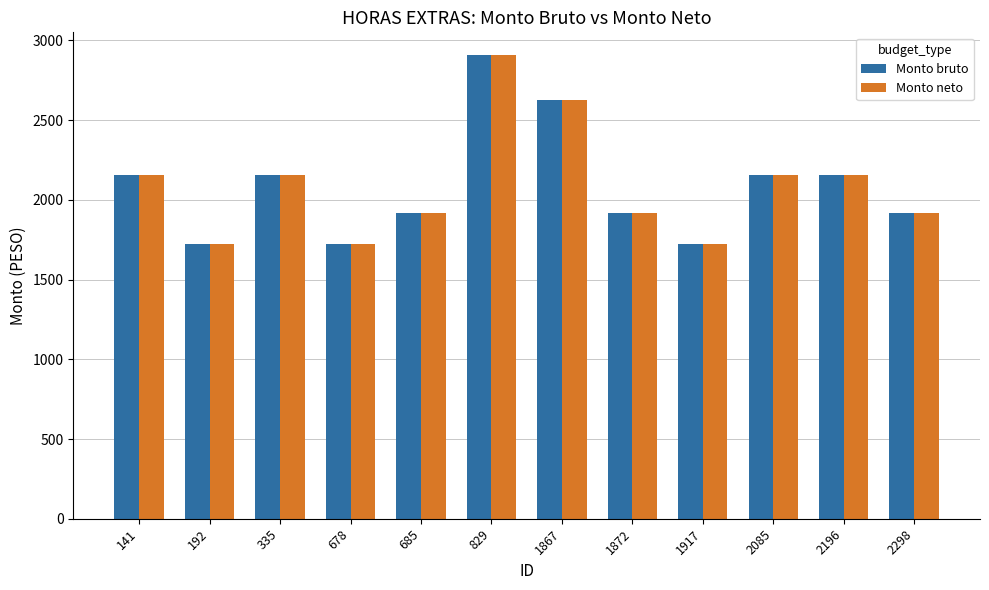

What is the lowest value of the Monto neto series?

1721.0